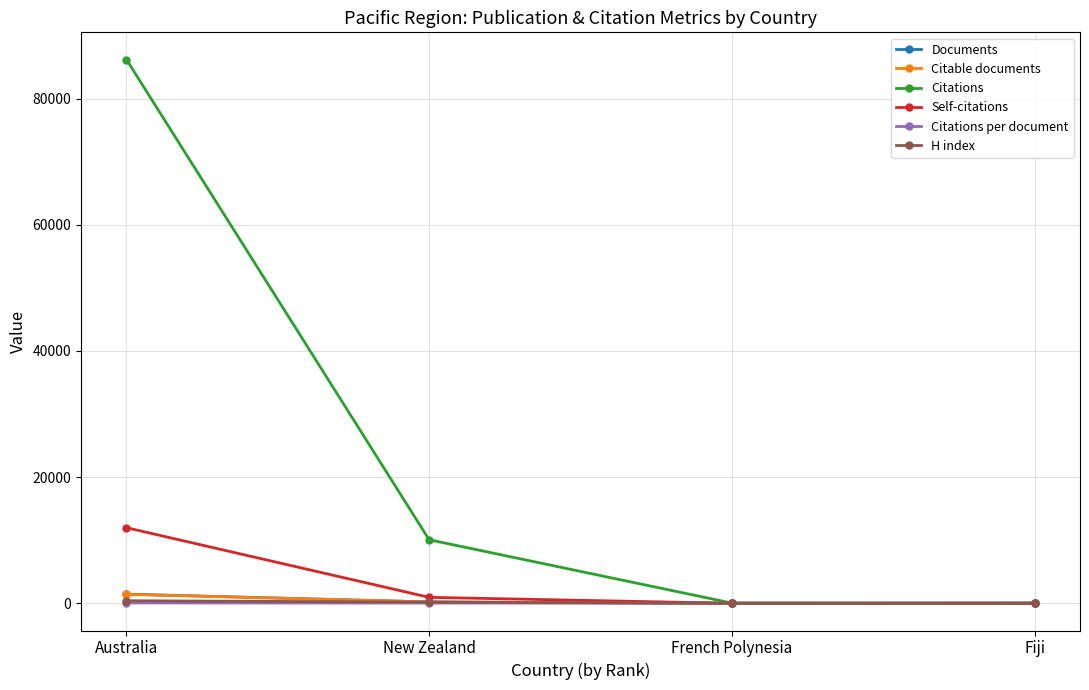

How many categories are shown in the chart?

4